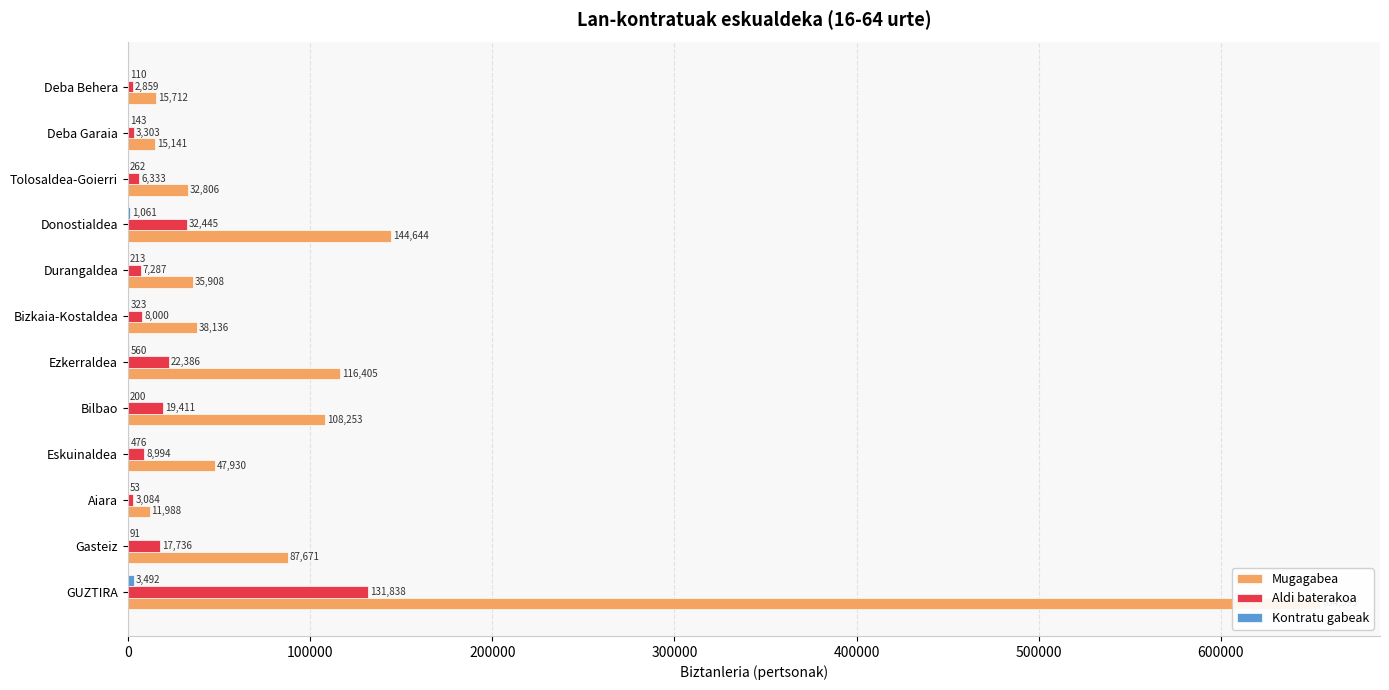

At how many categories does at least one series exceed 199323?

1